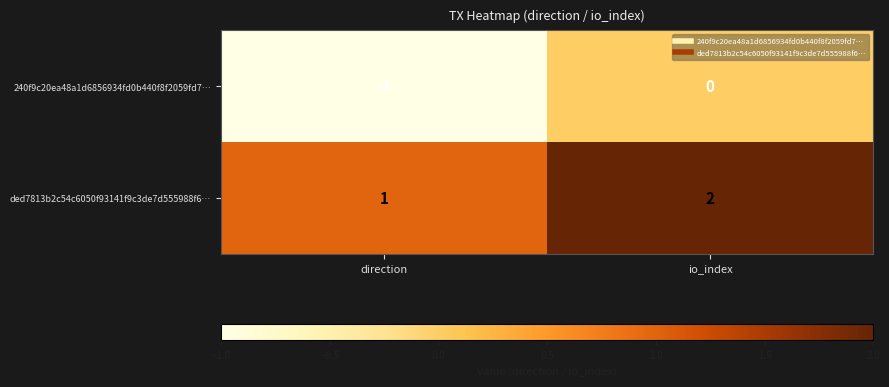

The ded7813b2c54c6050f93141f9c3de7d555988f6… series shows 3 at io_index. True or false?

False